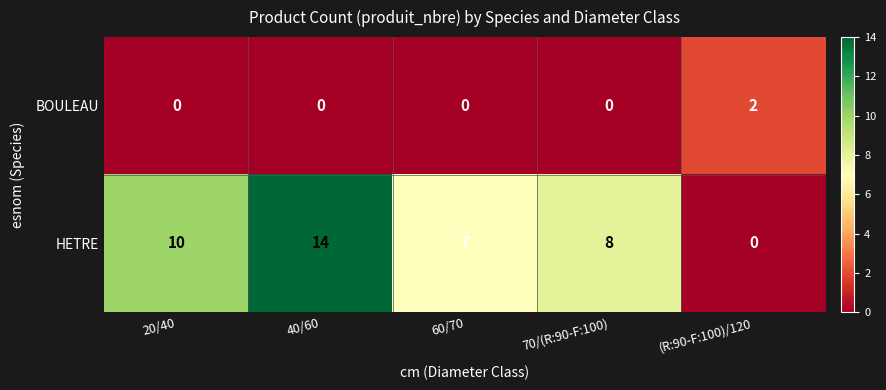

What is the maximum value shown in the chart?

14